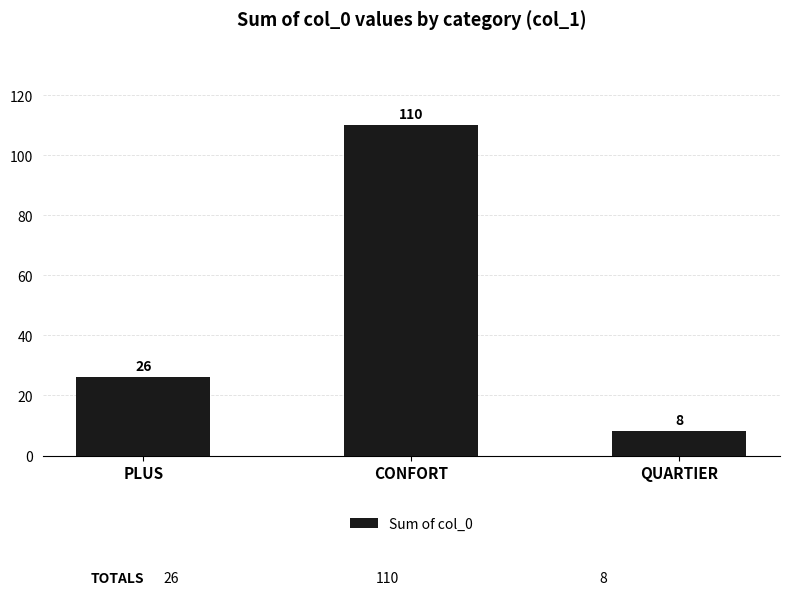

What is the change in value from CONFORT to QUARTIER?

-102